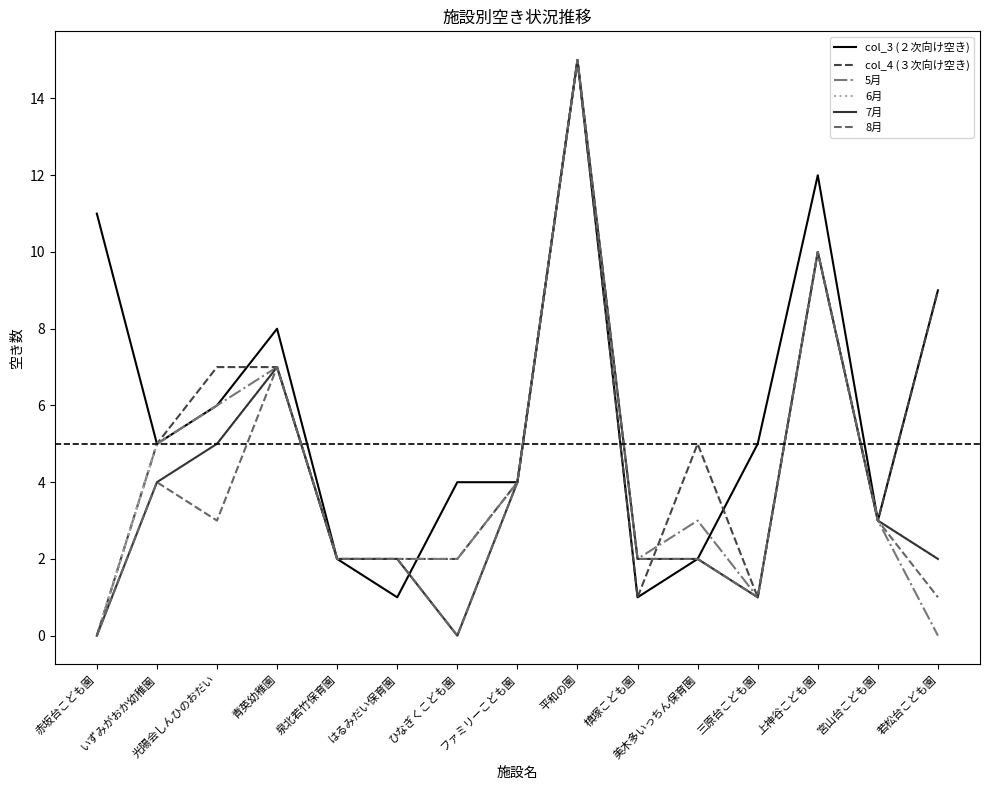

What is the spread (max minus min) of values at 光陽会しんひのおだい?

4